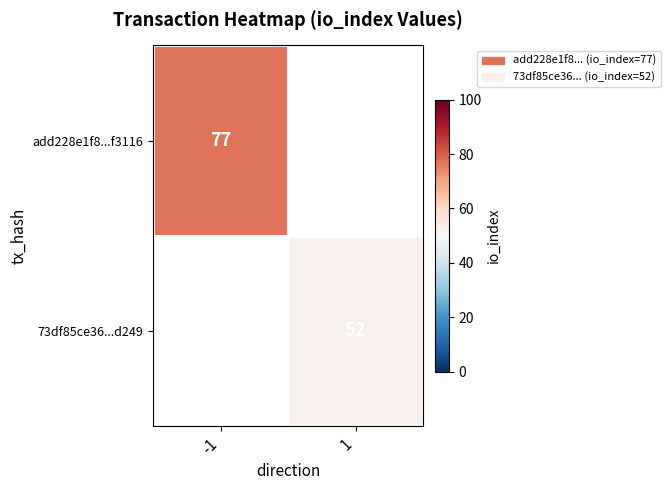

The add228e1f8...f3116 series shows 77 at -1. True or false?

True